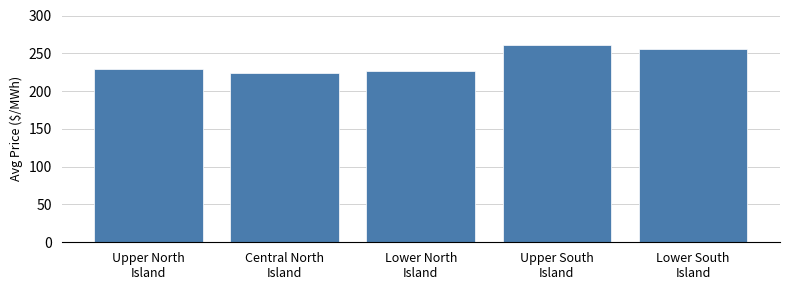

What is the sum of all values?

1196.8